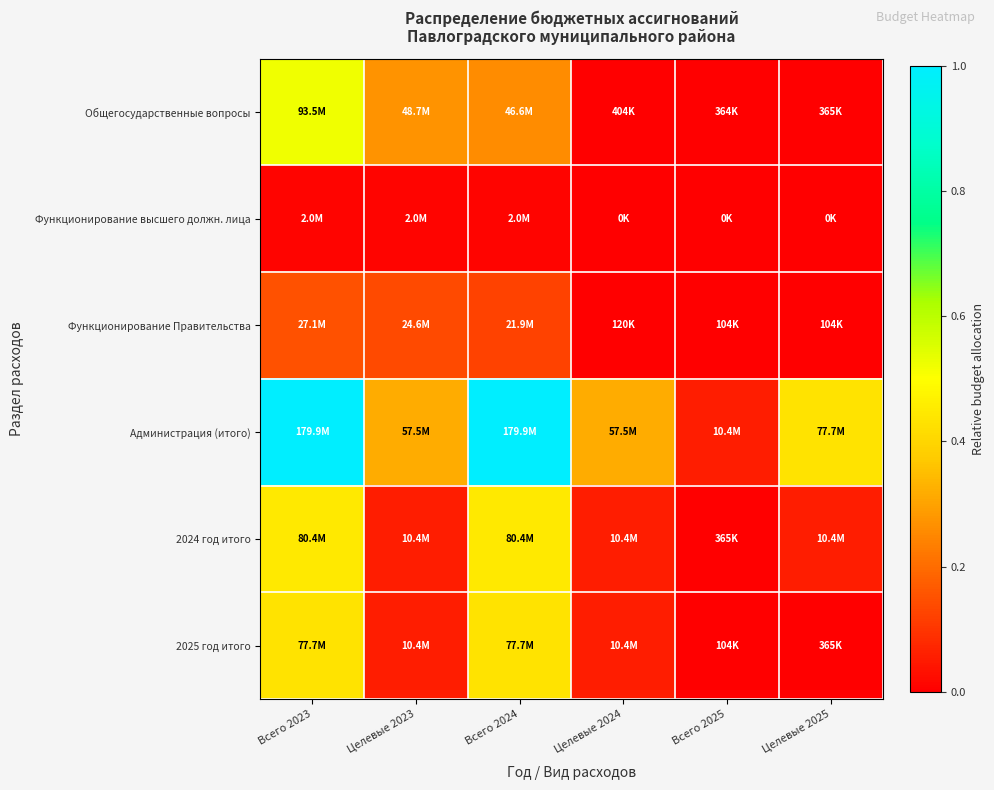

Reading right to left, extract all data points from this chart.

Общегосударственные вопросы: Целевые 2025=0.0	Всего 2025=0.0	Целевые 2024=0.0	Всего 2024=0.3	Целевые 2023=0.3	Всего 2023=0.5
Функционирование высшего должн. лица: Целевые 2025=0.0	Всего 2025=0.0	Целевые 2024=0.0	Всего 2024=0.0	Целевые 2023=0.0	Всего 2023=0.0
Функционирование Правительства: Целевые 2025=0.0	Всего 2025=0.0	Целевые 2024=0.0	Всего 2024=0.1	Целевые 2023=0.1	Всего 2023=0.2
Администрация (итого): Целевые 2025=0.4	Всего 2025=0.1	Целевые 2024=0.3	Всего 2024=1.0	Целевые 2023=0.3	Всего 2023=1.0
2024 год итого: Целевые 2025=0.1	Всего 2025=0.0	Целевые 2024=0.1	Всего 2024=0.4	Целевые 2023=0.1	Всего 2023=0.4
2025 год итого: Целевые 2025=0.0	Всего 2025=0.0	Целевые 2024=0.1	Всего 2024=0.4	Целевые 2023=0.1	Всего 2023=0.4